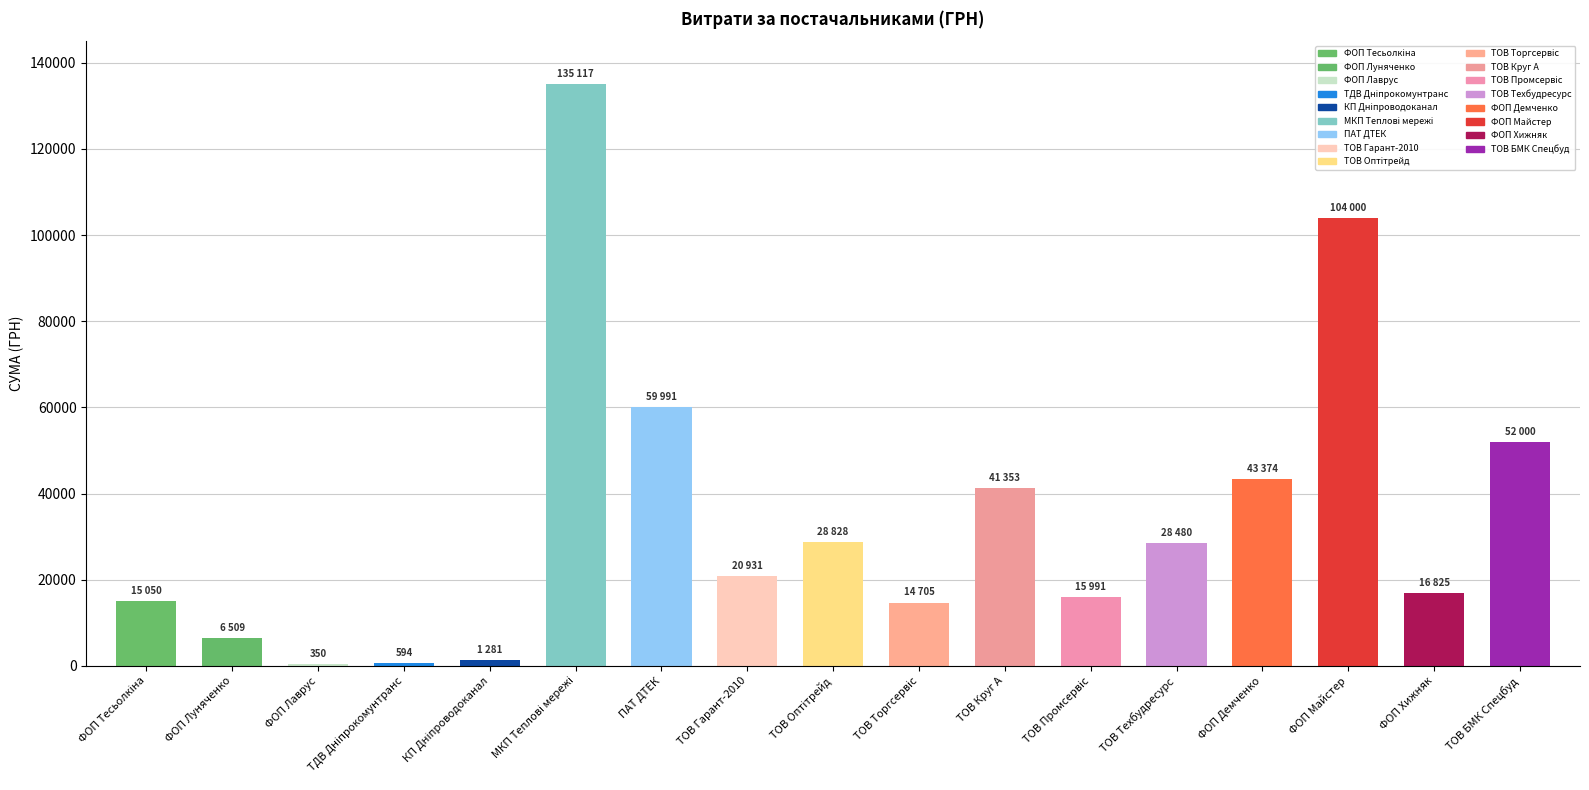

What value does the data have at ФОП "Майстер О.М."?

104000.0